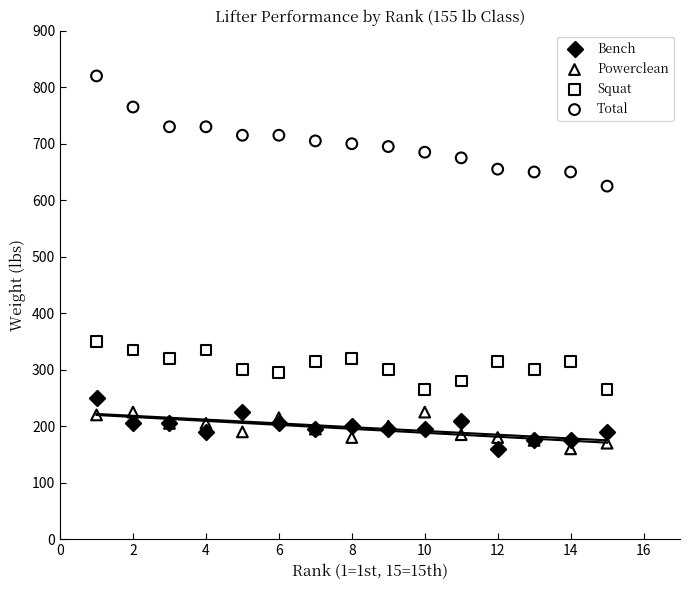

Which series reaches the maximum Y coordinate?

Total